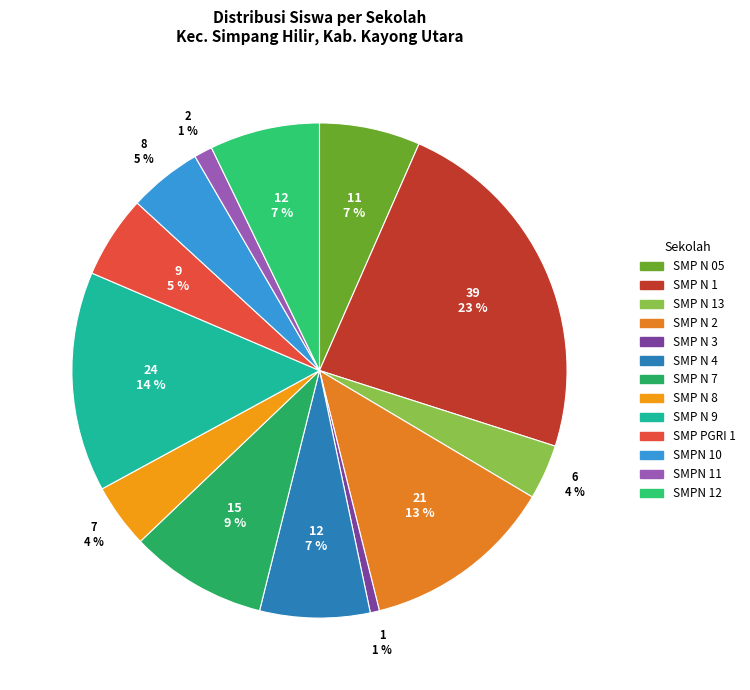

How many slices are in this pie chart?

13